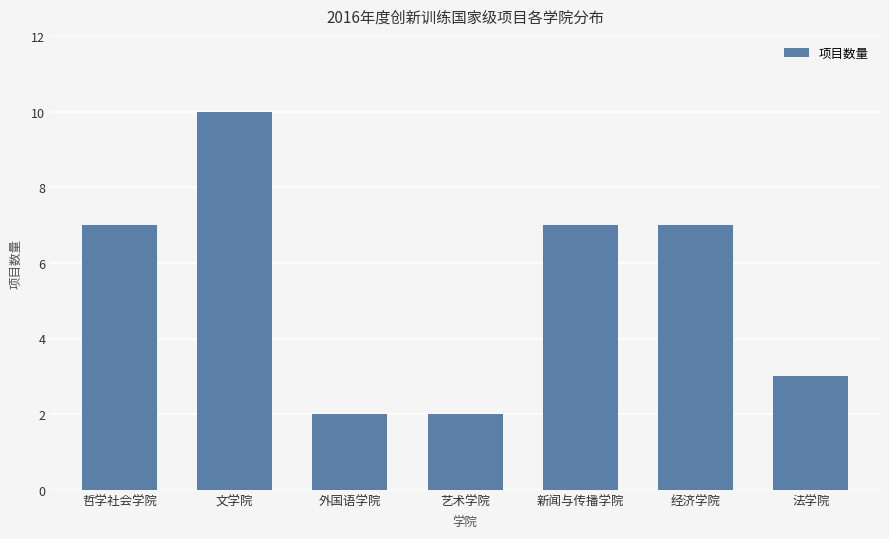

How many bars are there in total?

7